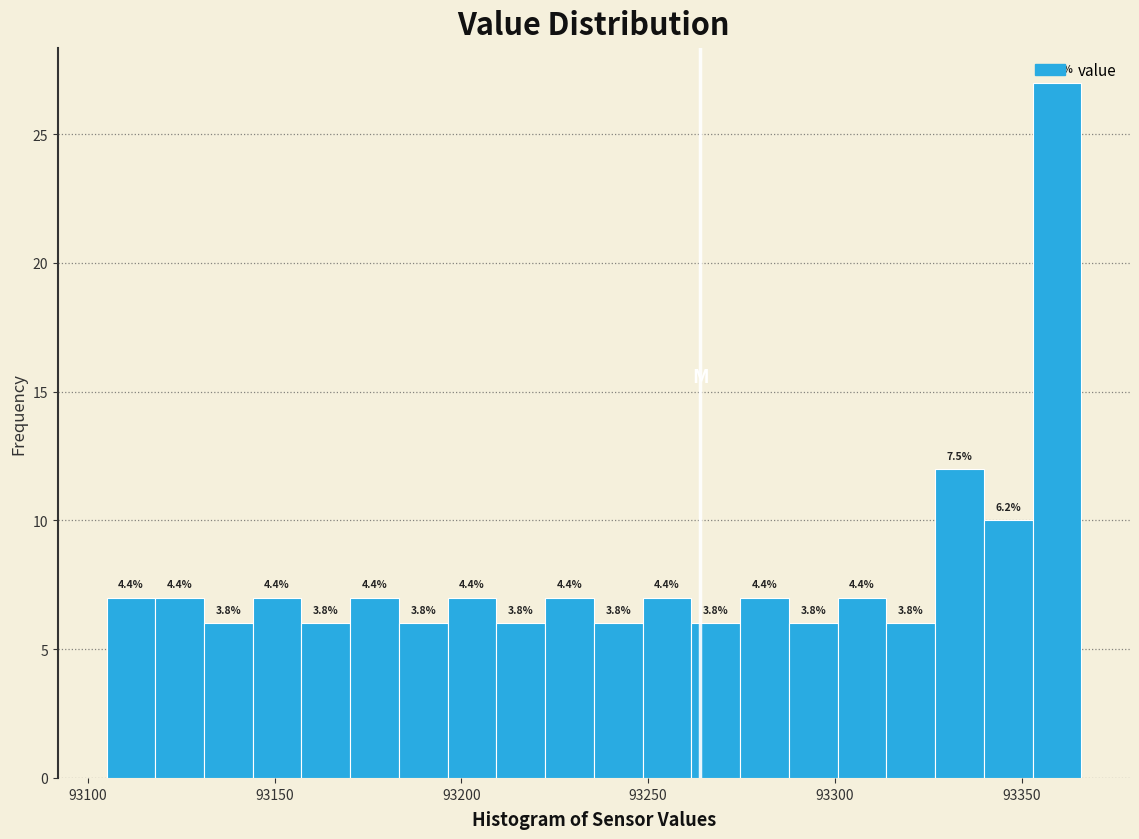

Around what value on the x-axis is the tallest bar? Give the approximate position of its centre, as read against the axis.

93360